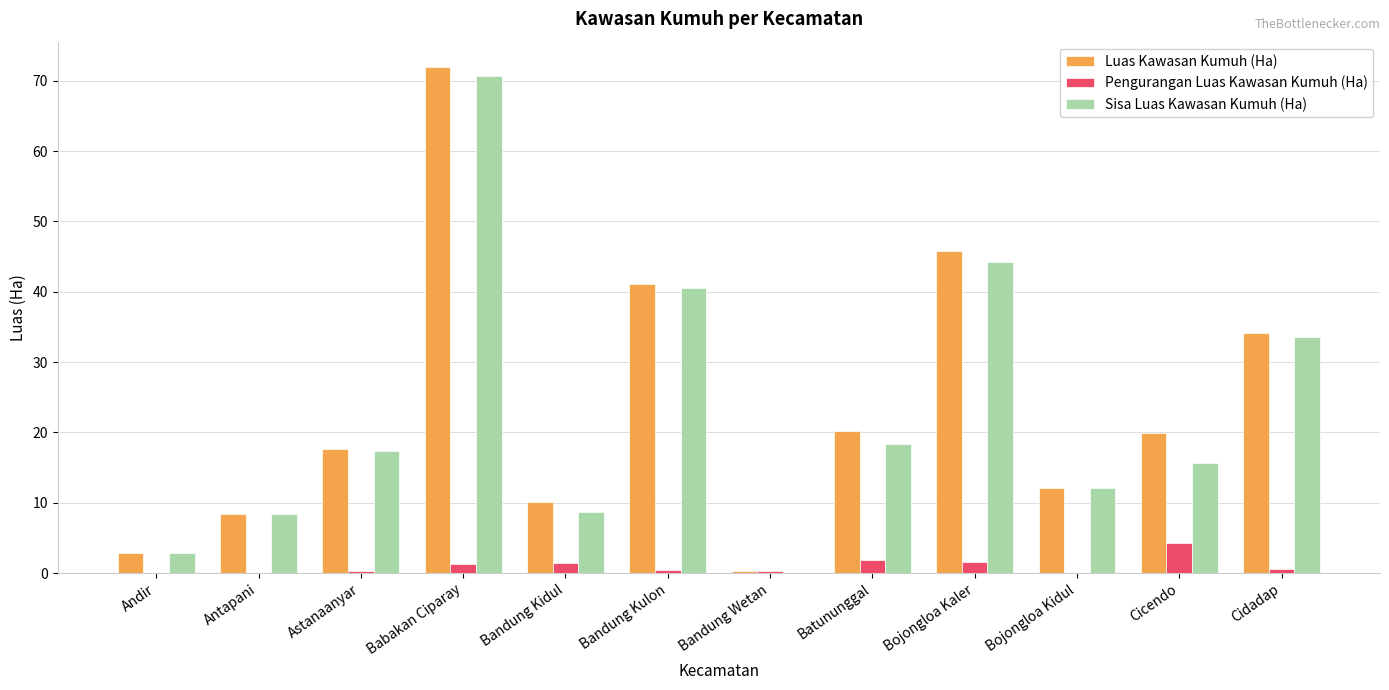

True or false: Sisa Luas Kawasan Kumuh (Ha) has a value of 44.3 at Bojongloa Kaler.

True